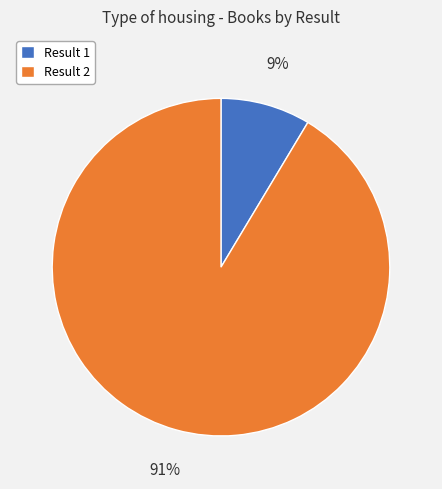

Which category has the smallest portion of the pie?

Result 1